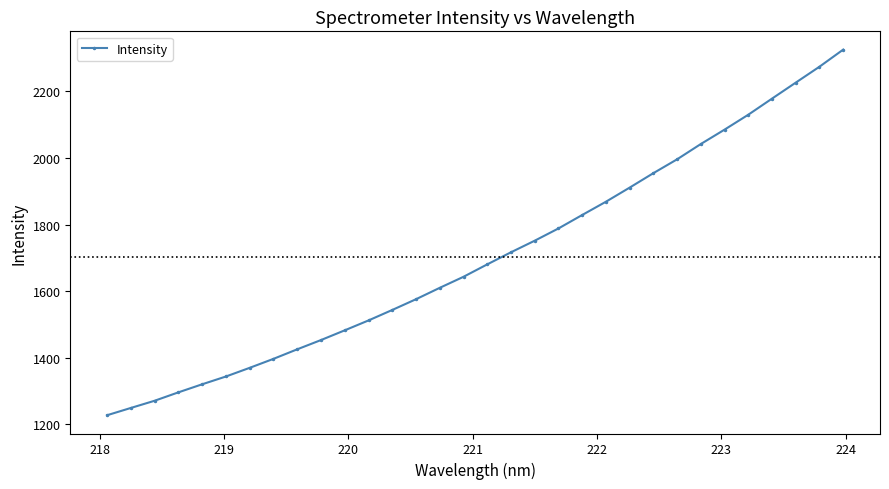

What is the average value?

1702.5